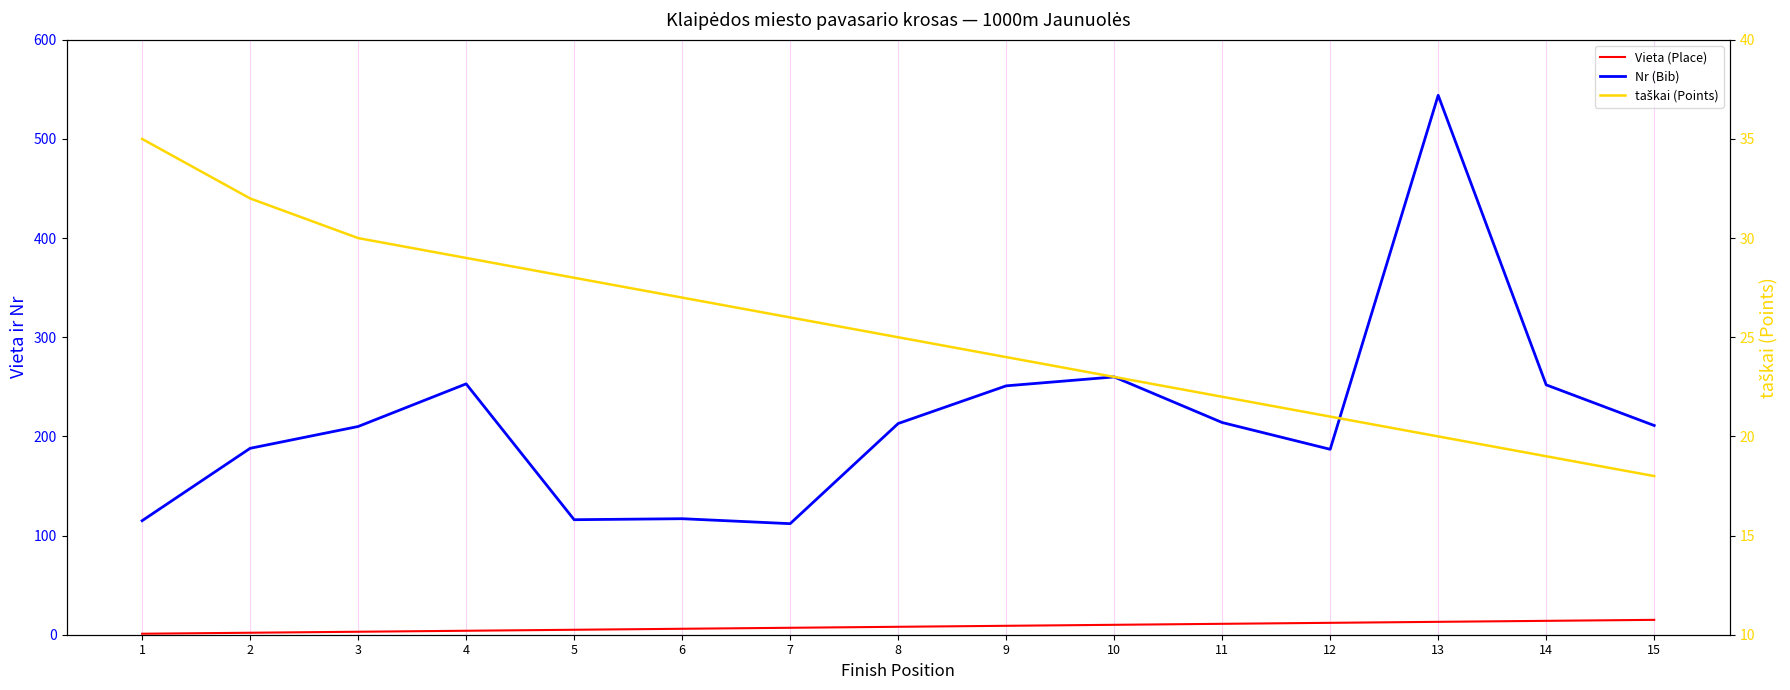

Between 2 and 1, which is larger?

2